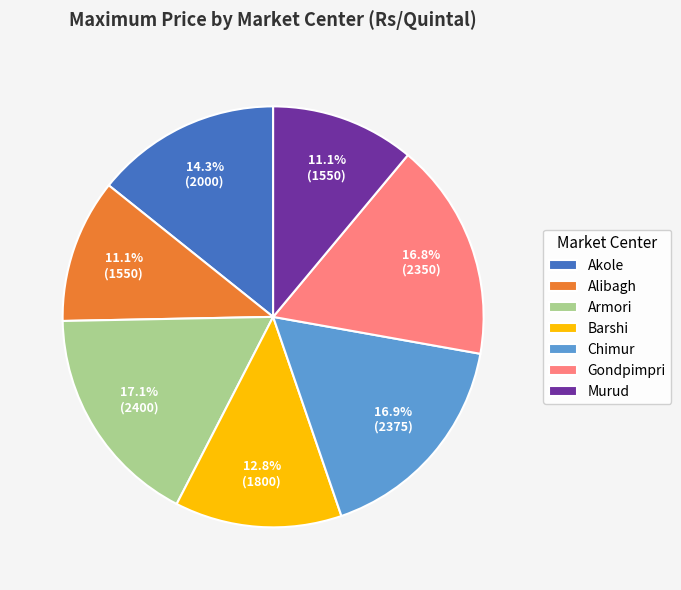

What is the ratio of the value at Akole to the value at Chimur?

0.8